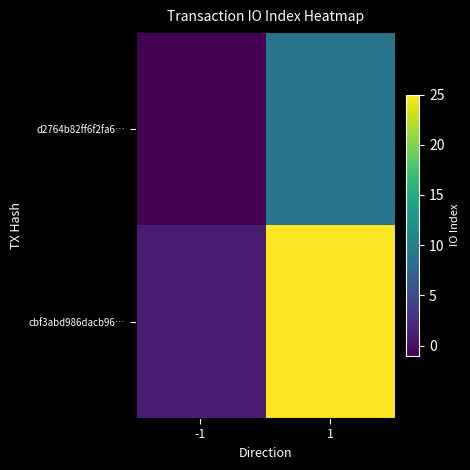

Between -1 and 1, which is larger?

1